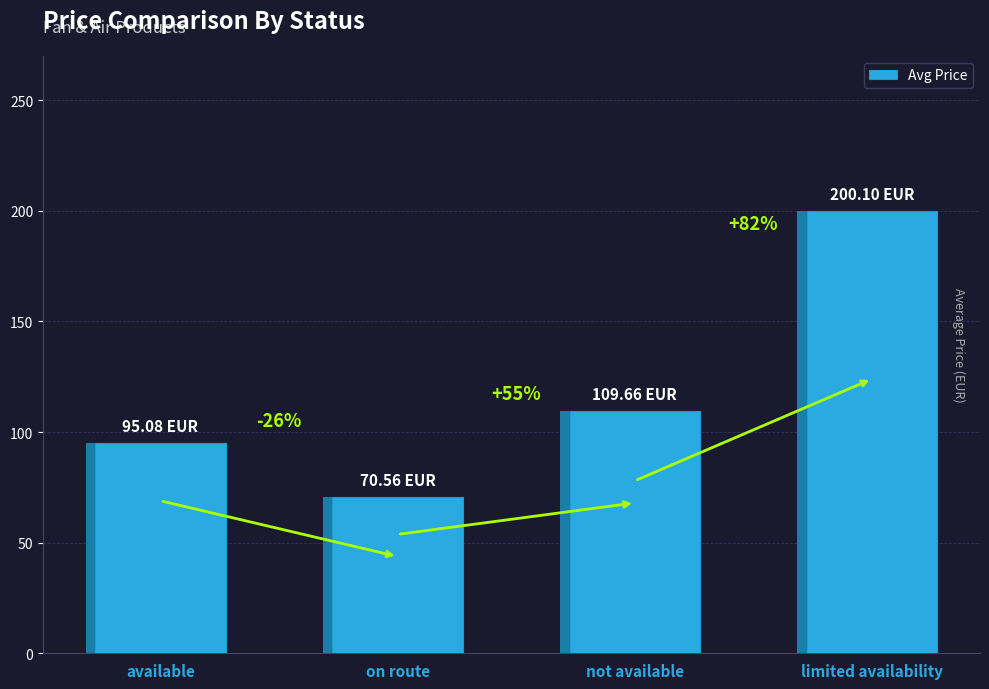

The value at on route is 70.6. True or false?

True